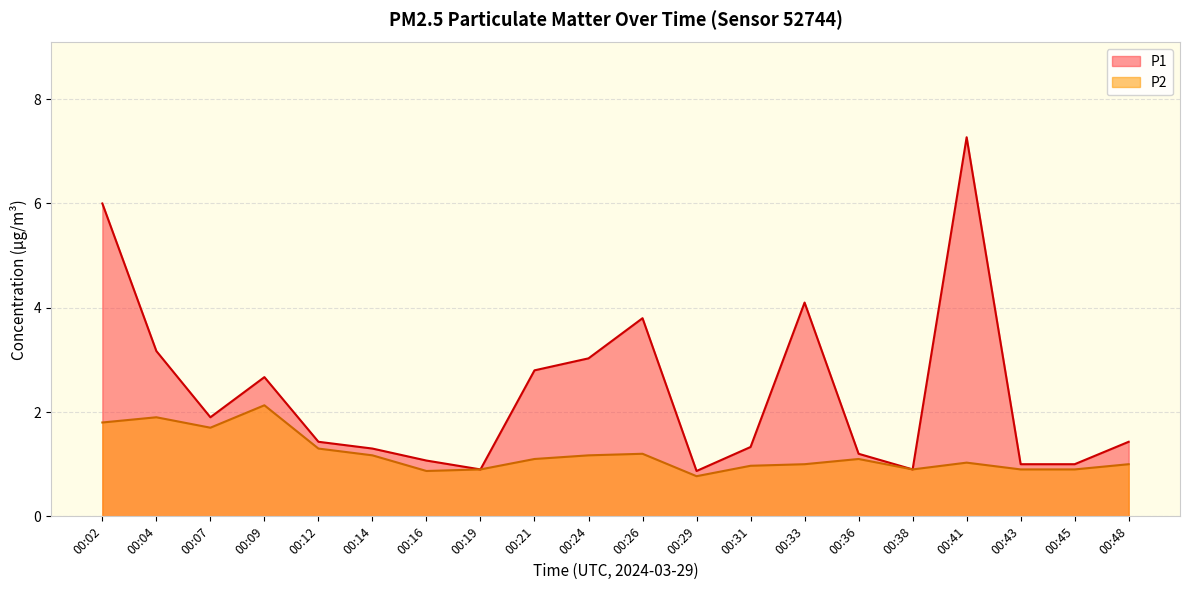

At which category does P2 reach its first local peak?

00:04